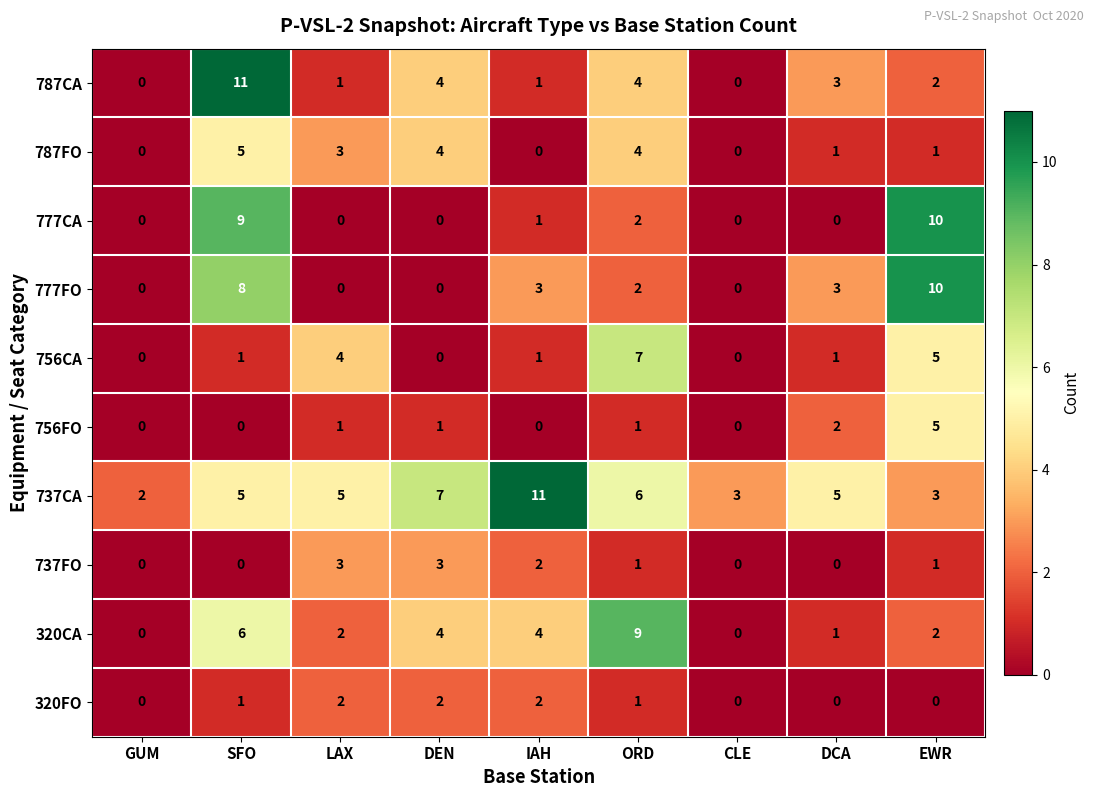

Which series changed the most between GUM and IAH?

737CA